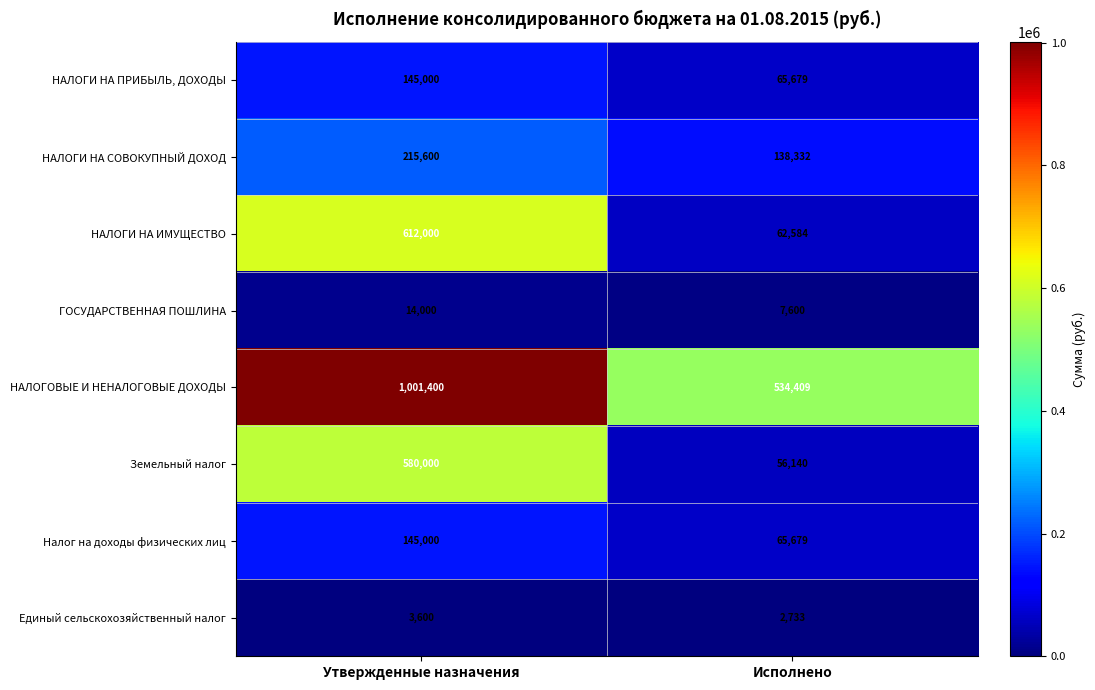

What is the approximate value of ГОСУДАРСТВЕННАЯ ПОШЛИНА at Утвержденные назначения, to the nearest 100?

14000